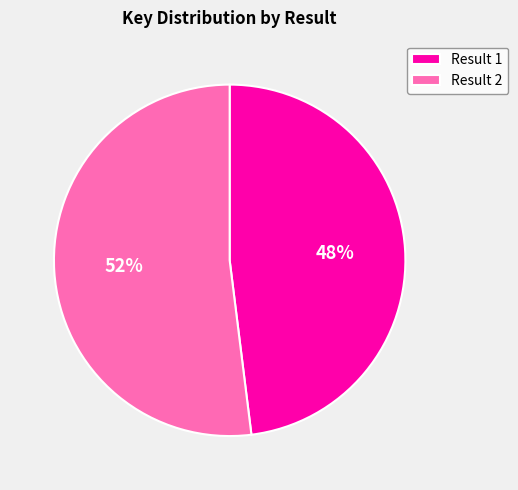

To the nearest percent, what is the difference between the largest and smallest slice percentages?

4%